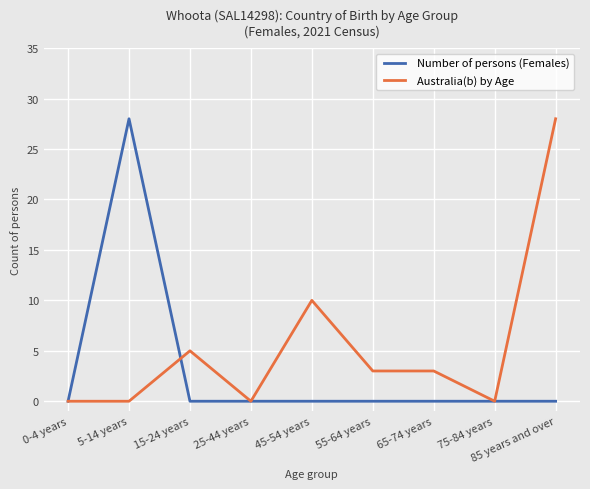

At which category does Number of persons (Females) reach its first local peak?

5-14 years